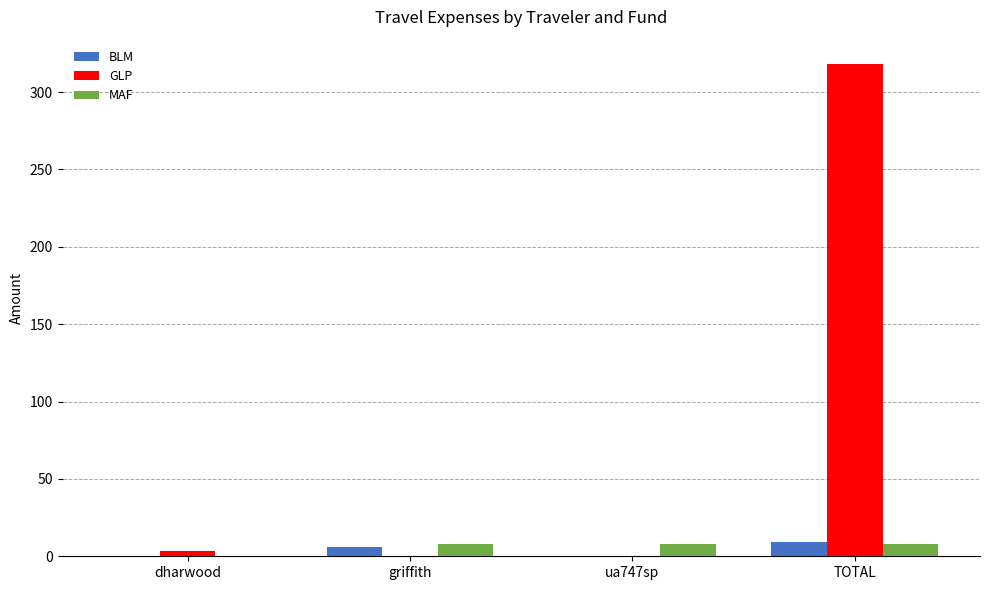

Does the chart contain stacked bars?

No